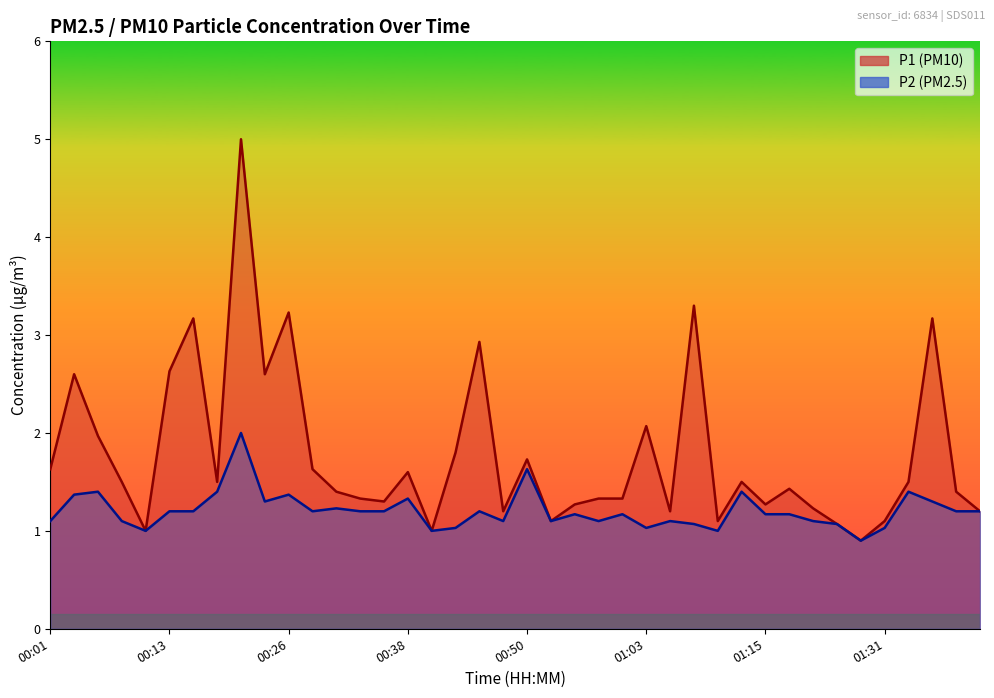

What is the total value across all series at 27?

4.4